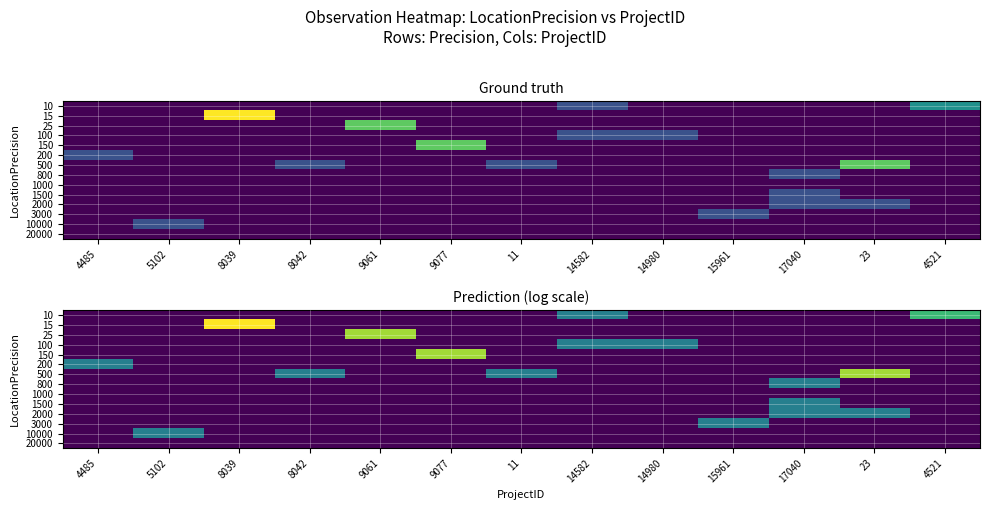

At how many categories does at least one series exceed 1?

5